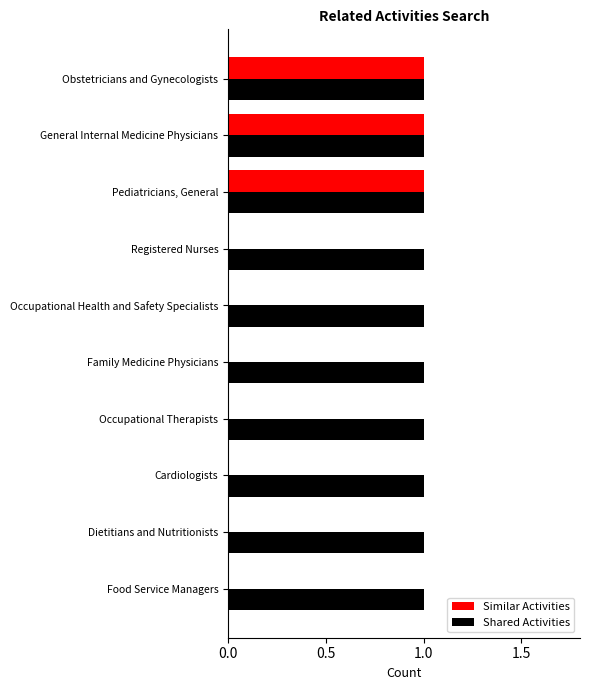

What is the sum of all Shared Activities values?

10